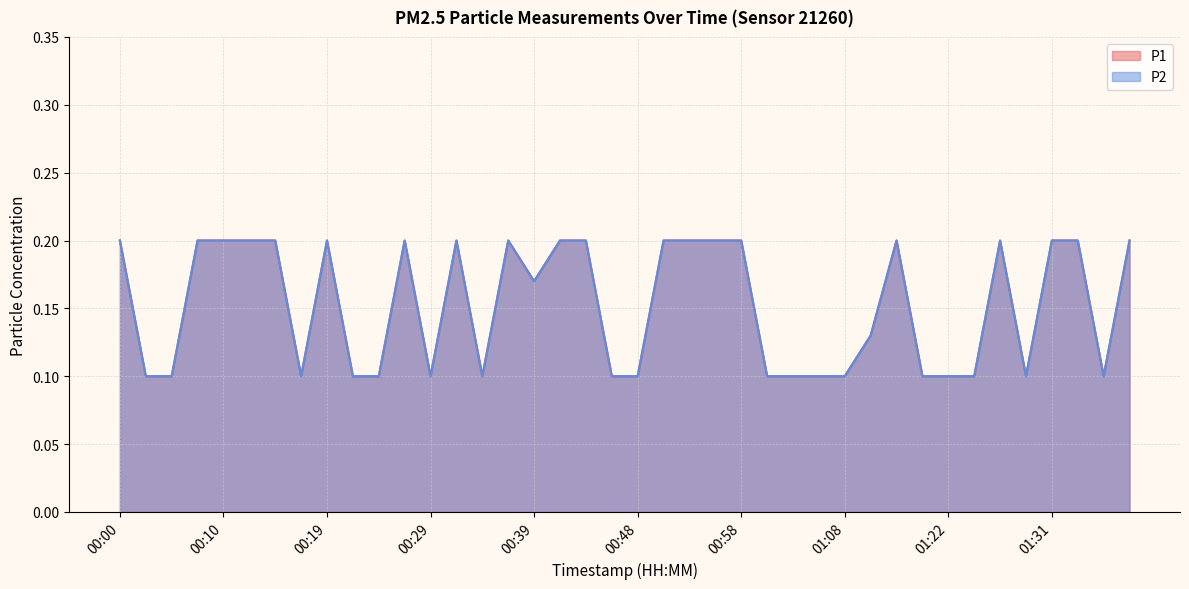

Reading left to right, transcribe all the data shown in this chart.

P1: 00:00=0.2	00:02=0.1	00:05=0.1	00:07=0.2	00:10=0.2	00:12=0.2	00:14=0.2	00:17=0.1	00:19=0.2	00:22=0.1	00:24=0.1	00:27=0.2	00:29=0.1	00:31=0.2	00:34=0.1	00:36=0.2	00:39=0.2	00:41=0.2	00:44=0.2	00:46=0.1	00:48=0.1	00:51=0.2	00:53=0.2	00:56=0.2	00:58=0.2	01:01=0.1	01:03=0.1	01:05=0.1	01:08=0.1	01:11=0.1	01:16=0.2	01:19=0.1	01:22=0.1	01:24=0.1	01:27=0.2	01:29=0.1	01:31=0.2	01:34=0.2	01:37=0.1	01:39=0.2
P2: 00:00=0.2	00:02=0.1	00:05=0.1	00:07=0.2	00:10=0.2	00:12=0.2	00:14=0.2	00:17=0.1	00:19=0.2	00:22=0.1	00:24=0.1	00:27=0.2	00:29=0.1	00:31=0.2	00:34=0.1	00:36=0.2	00:39=0.2	00:41=0.2	00:44=0.2	00:46=0.1	00:48=0.1	00:51=0.2	00:53=0.2	00:56=0.2	00:58=0.2	01:01=0.1	01:03=0.1	01:05=0.1	01:08=0.1	01:11=0.1	01:16=0.2	01:19=0.1	01:22=0.1	01:24=0.1	01:27=0.2	01:29=0.1	01:31=0.2	01:34=0.2	01:37=0.1	01:39=0.2